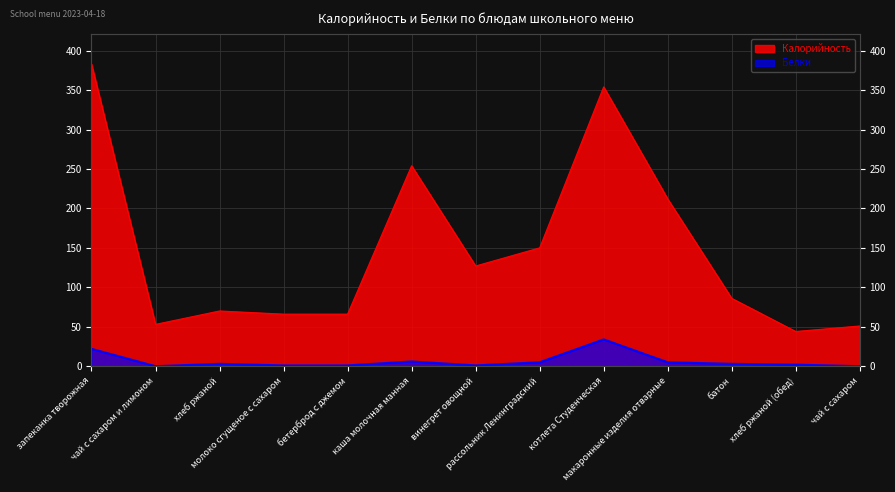

The value of Белки at молоко сгущеное с сахаром is 0. True or false?

False